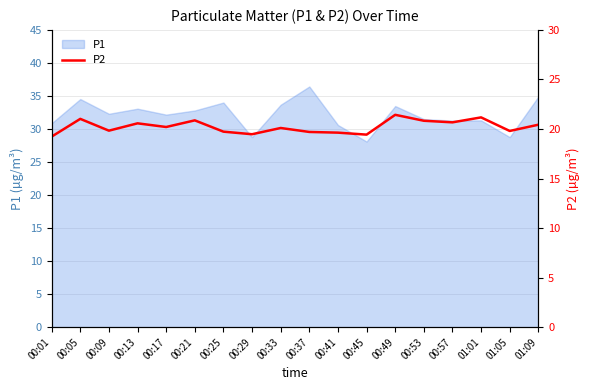

What is the label of the 4th point from the left?

00:13